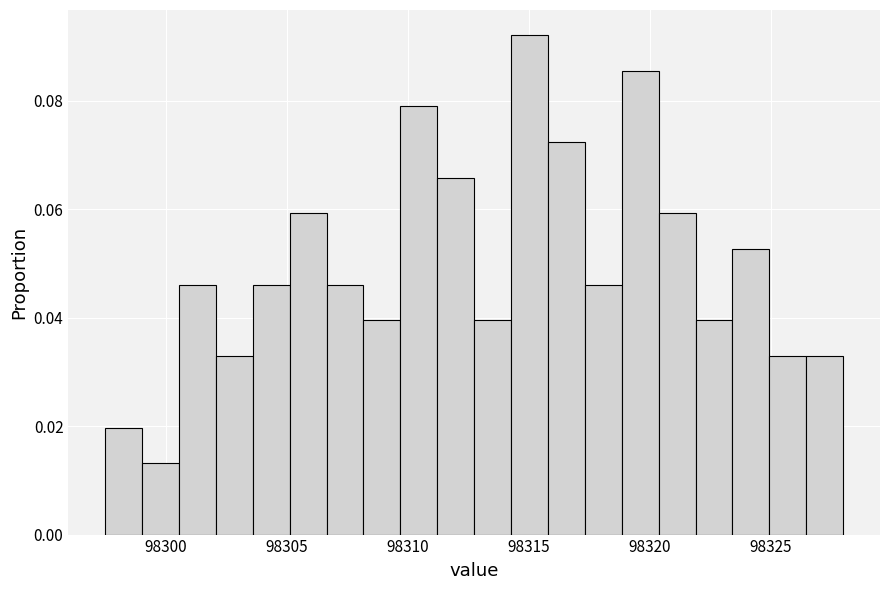

Around what value on the x-axis is the tallest bar? Give the approximate position of its centre, as read against the axis.

98315.0